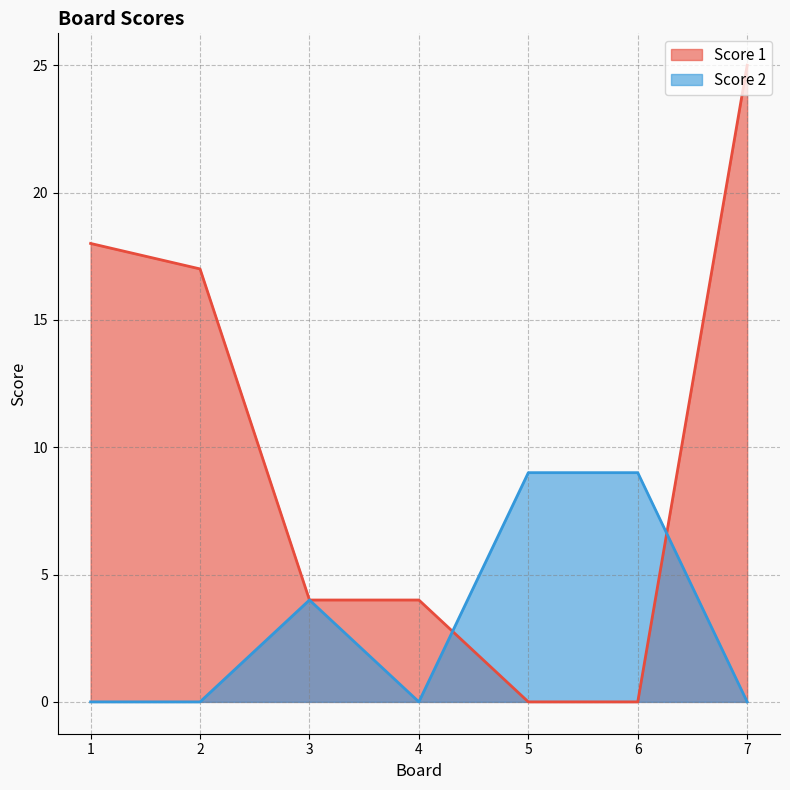

Read the Score 2 value at 3.

4